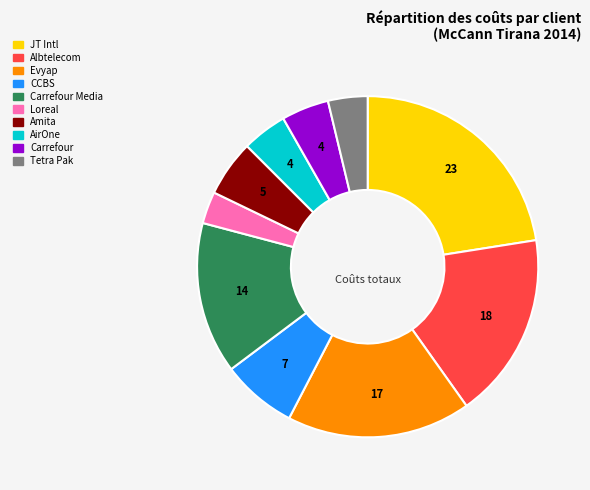

Is there a majority slice in this chart?

No